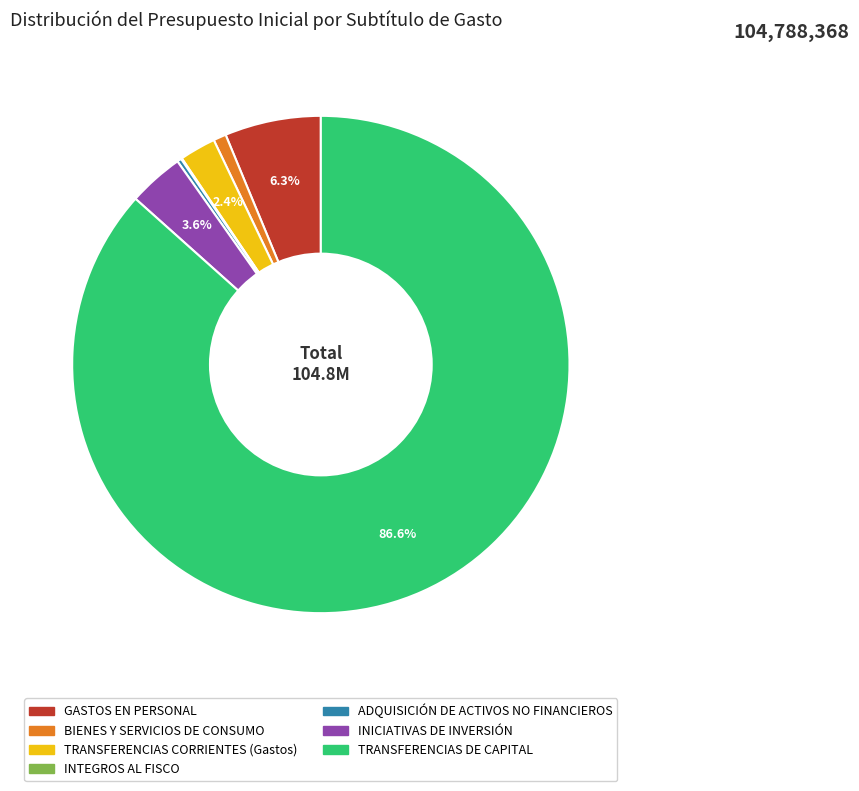

Which slice is the largest?

TRANSFERENCIAS DE CAPITAL